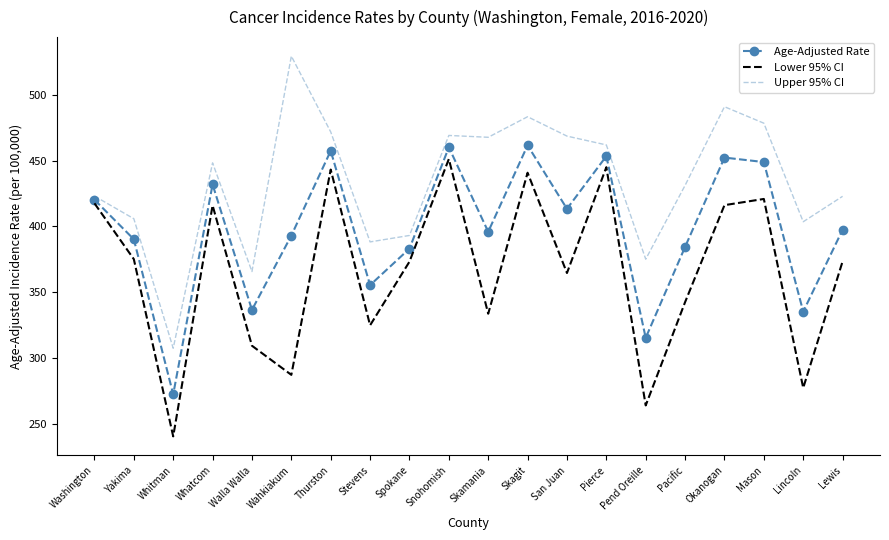

Which label corresponds to the smallest value in the chart?

Whitman